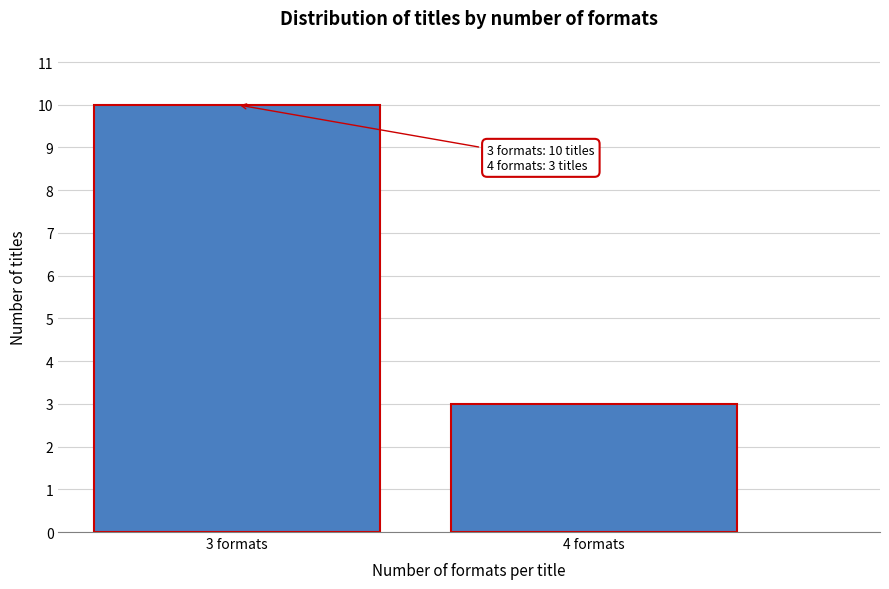

Reading left to right, extract all data points from this chart.

3 formats=10	4 formats=3